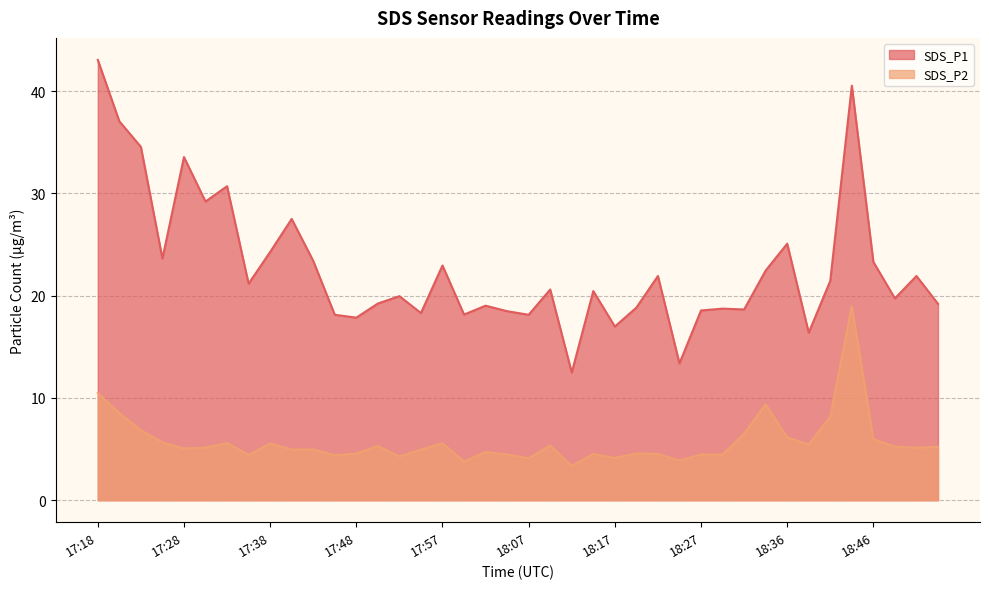

At 18:44, list the series in order from largest to smallest.

SDS_P1, SDS_P2